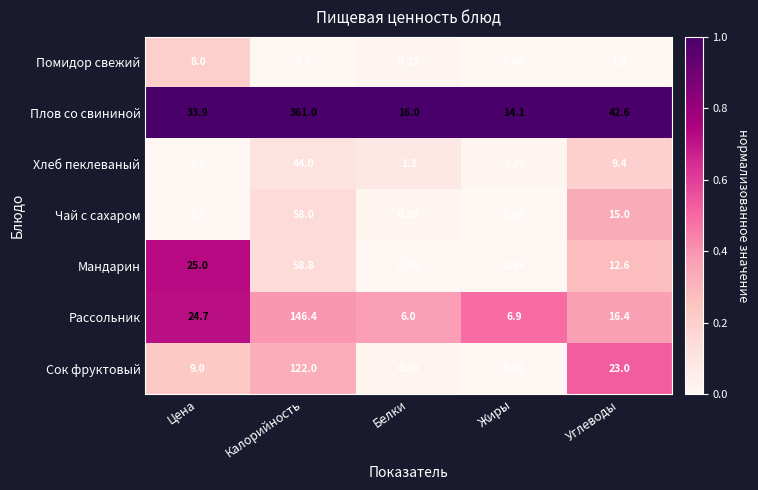

Which series has the widest spread of values?

Плов со свининой